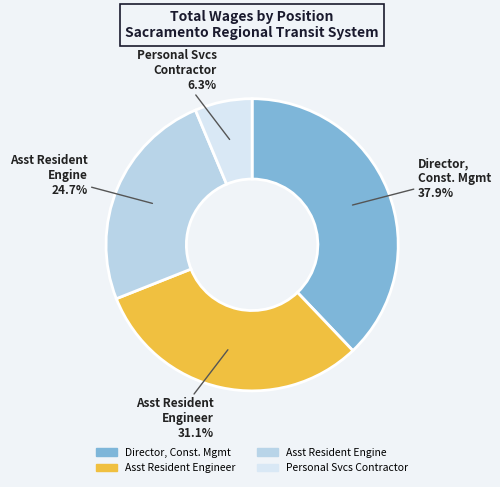

Is Director, Const. Mgmt the majority of the pie?

No